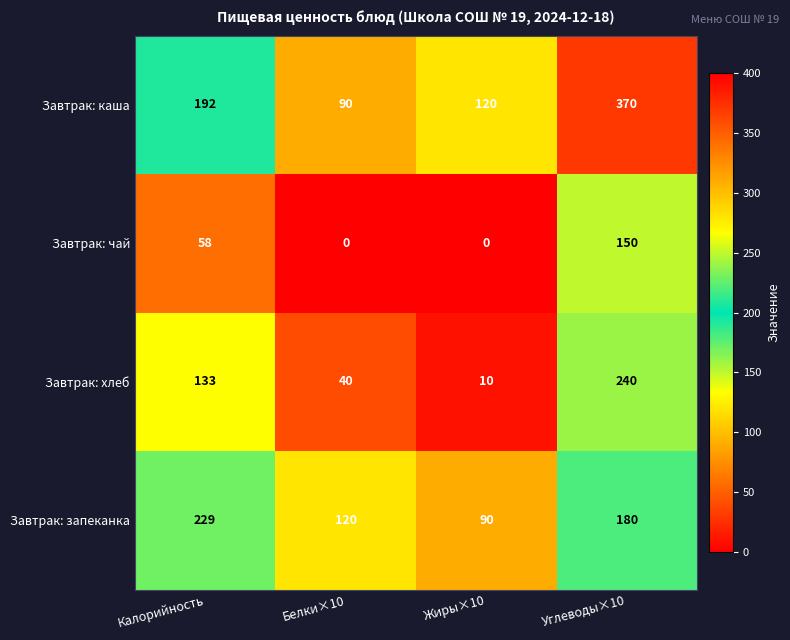

The Завтрак: каша series shows 128 at Белки×10. True or false?

False